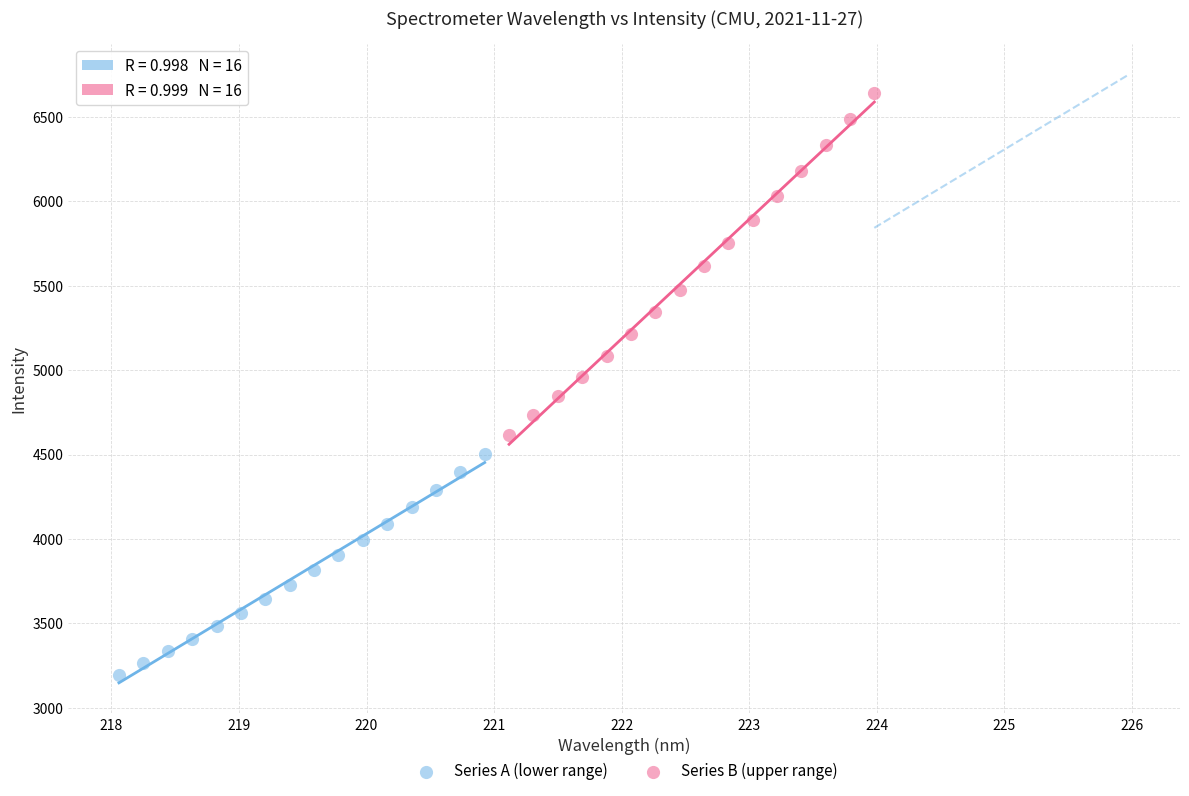

Which series has the largest Y range (max minus min)?

Series B (upper range)